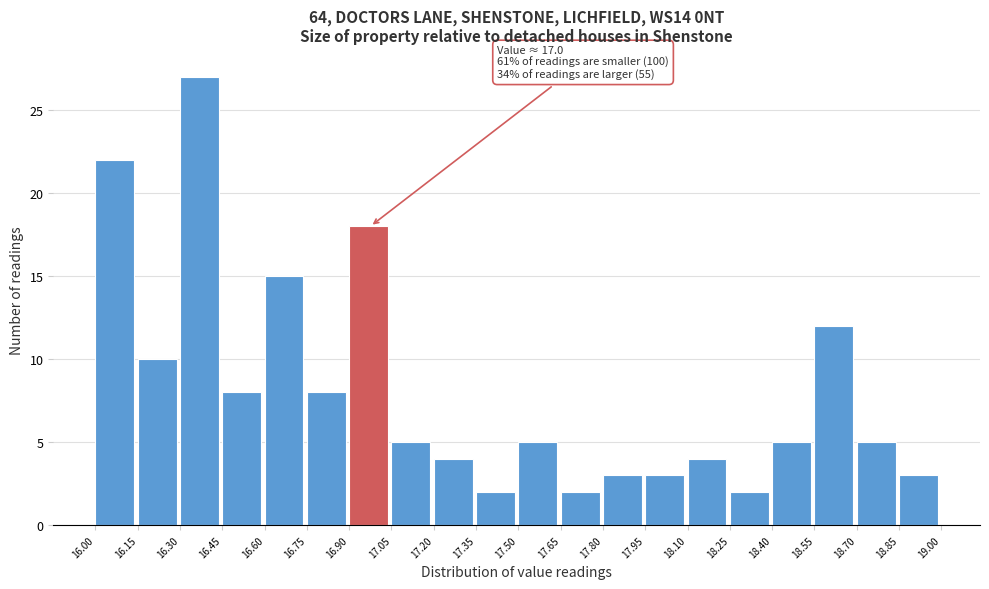

Over which range of the x-axis is the bar tallest?

16.30 to 16.45